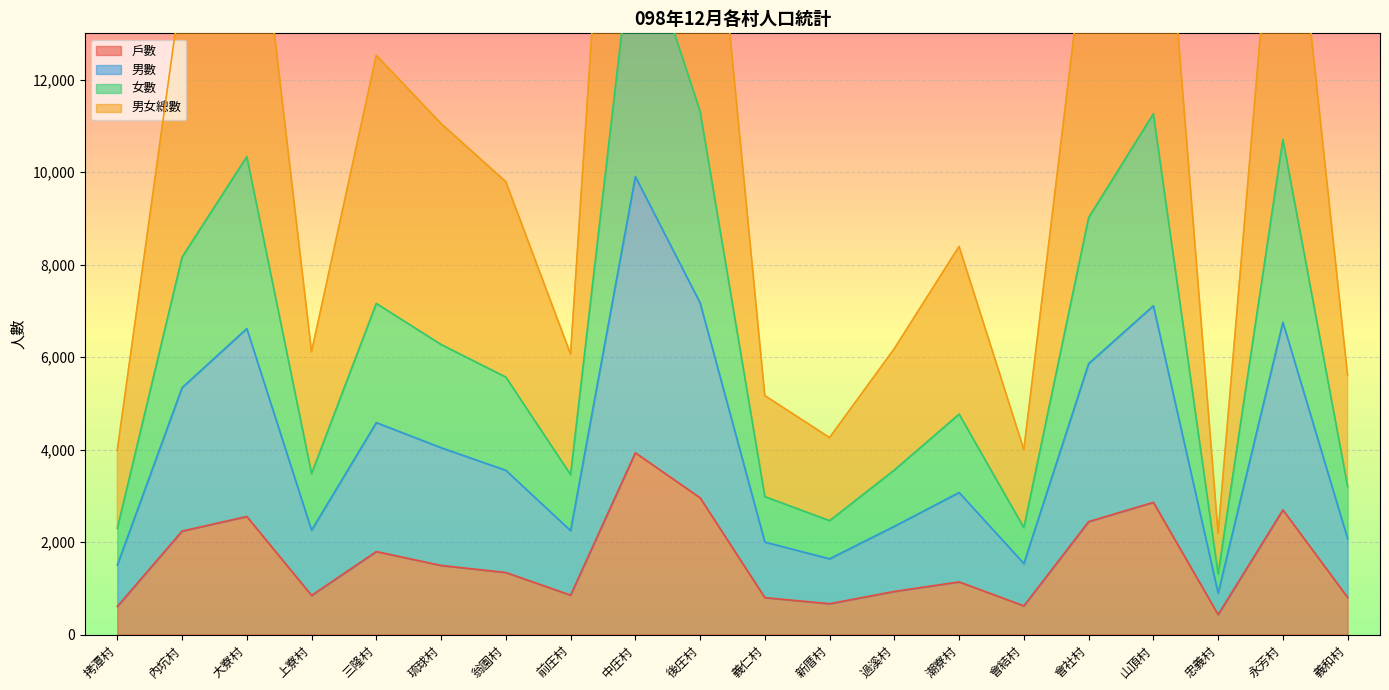

Is it true that 戶數 equals 933 at 過溪村?

True